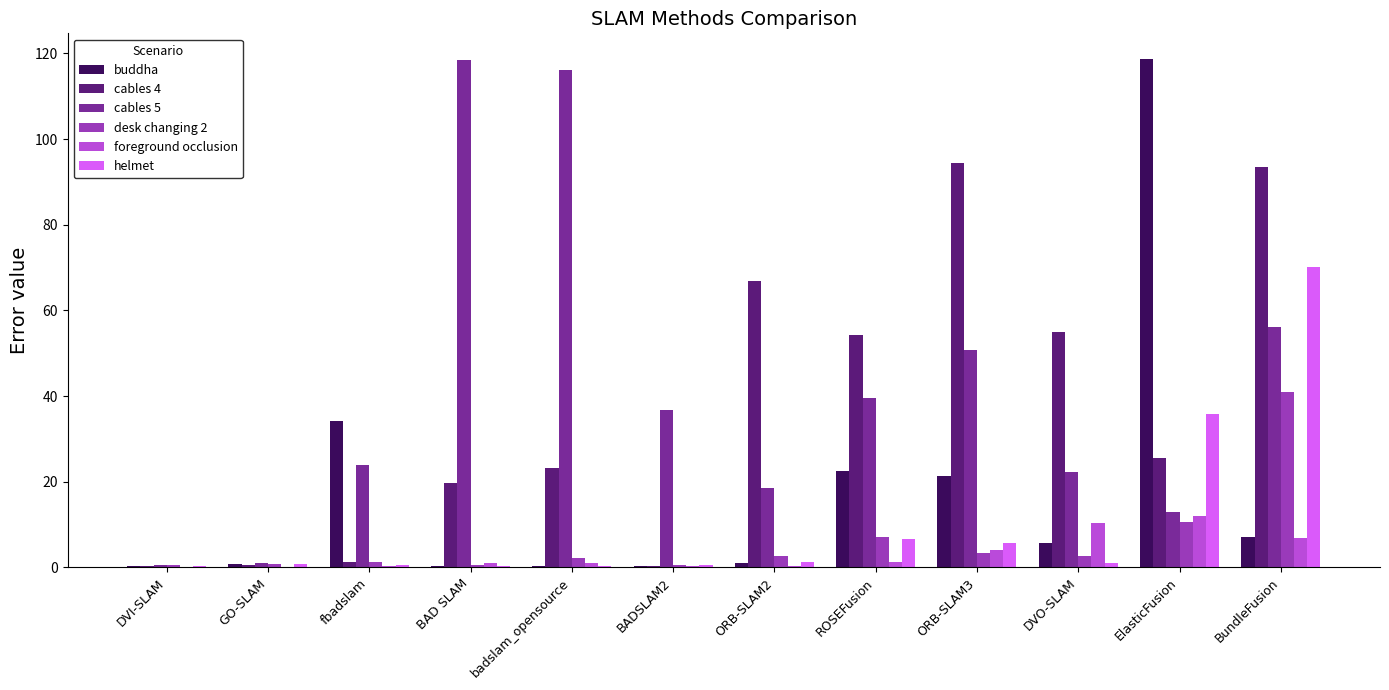

Which series changed the most between fbadslam and BADSLAM2?

buddha